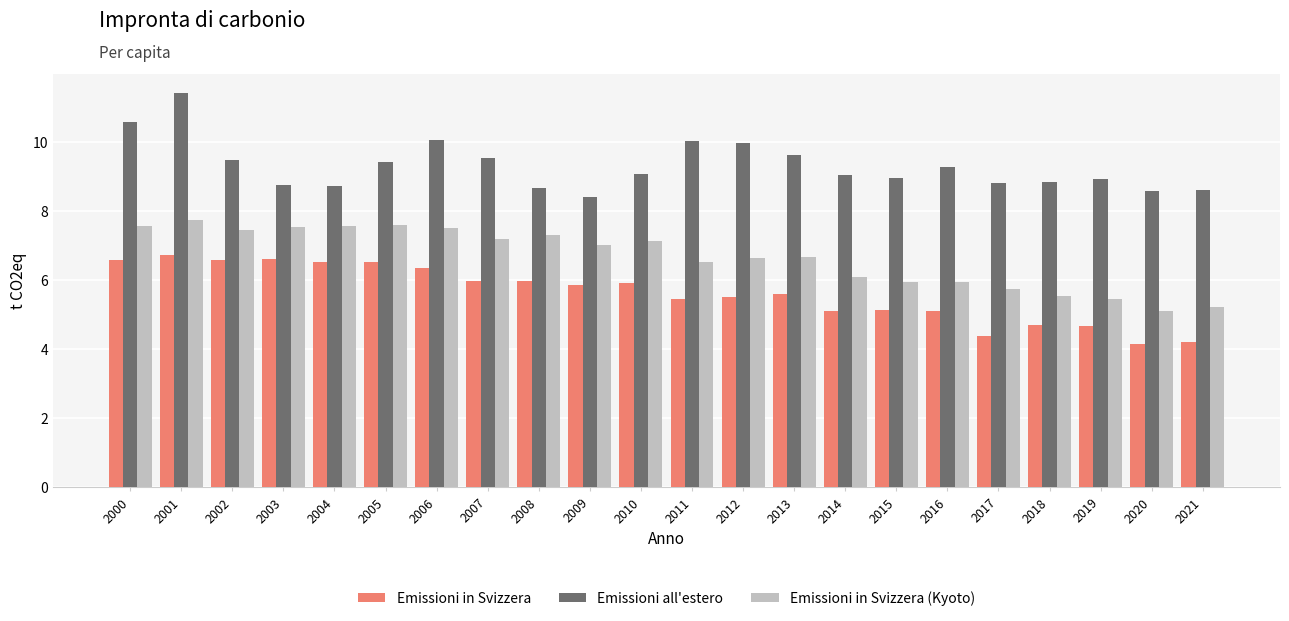

List the series in order of their peak value, lowest first.

Emissioni in Svizzera, Emissioni in Svizzera (Kyoto), Emissioni all'estero